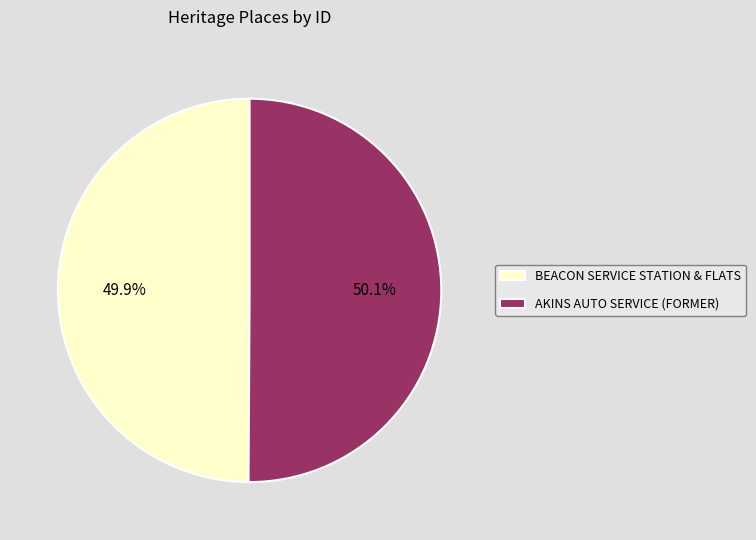

What is the ratio of the value at BEACON SERVICE STATION & FLATS to the value at AKINS AUTO SERVICE (FORMER)?

1.0